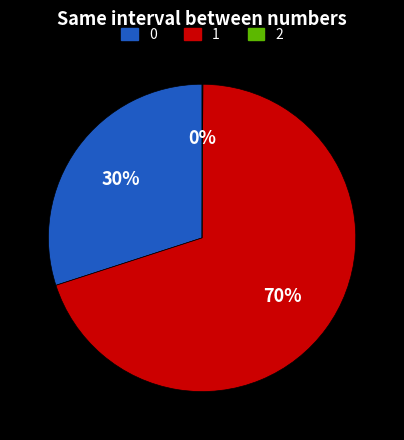

Approximately how many times larger is the value at 0 compared to 1?

0.4